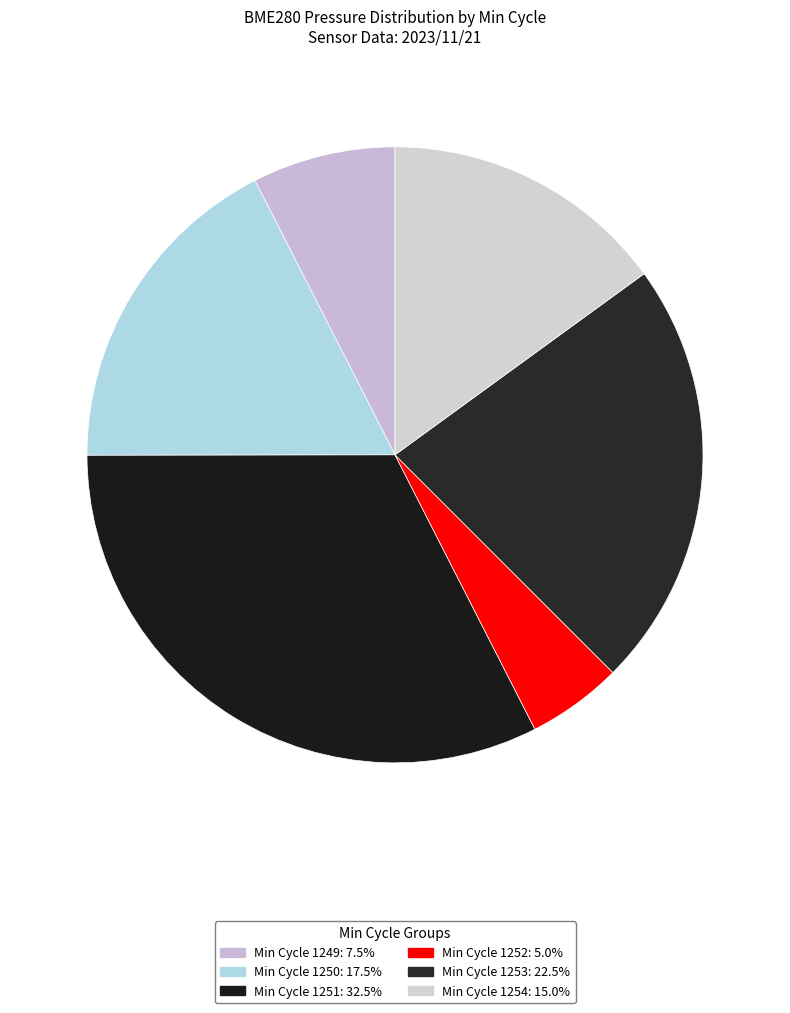

How many segments does this pie chart have?

6